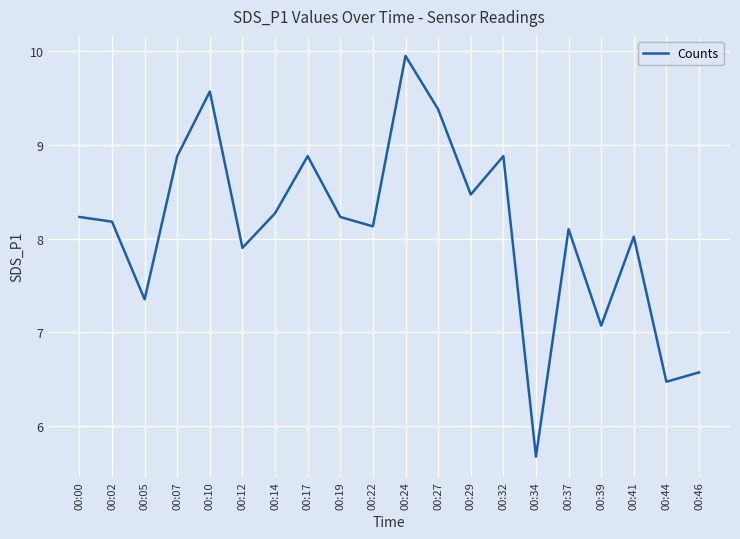

Where is the first local minimum?

00:05